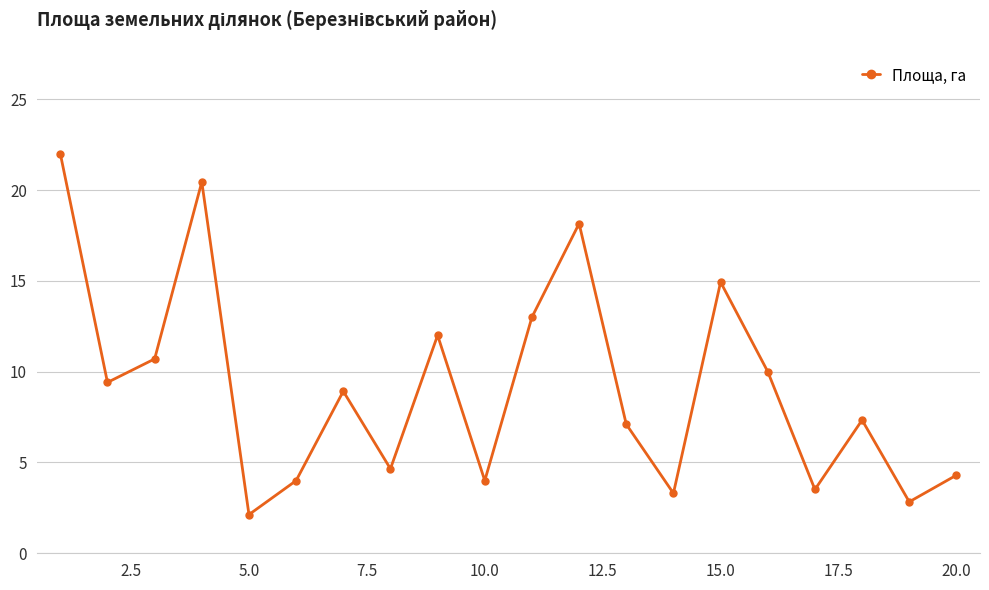

What is the difference between the maximum and minimum values?

19.9